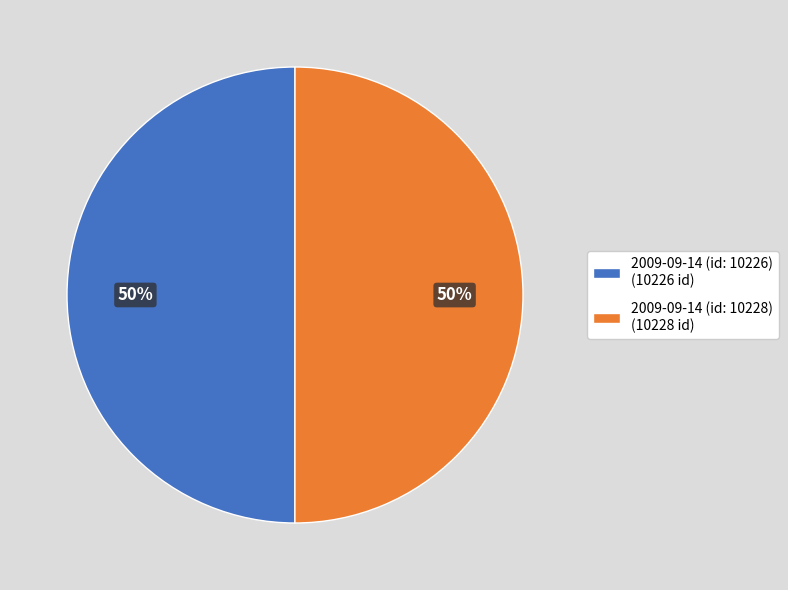

Approximately how many times larger is the value at 2009-09-14 (id: 10226) (10226 id) compared to 2009-09-14 (id: 10228) (10228 id)?

1.0